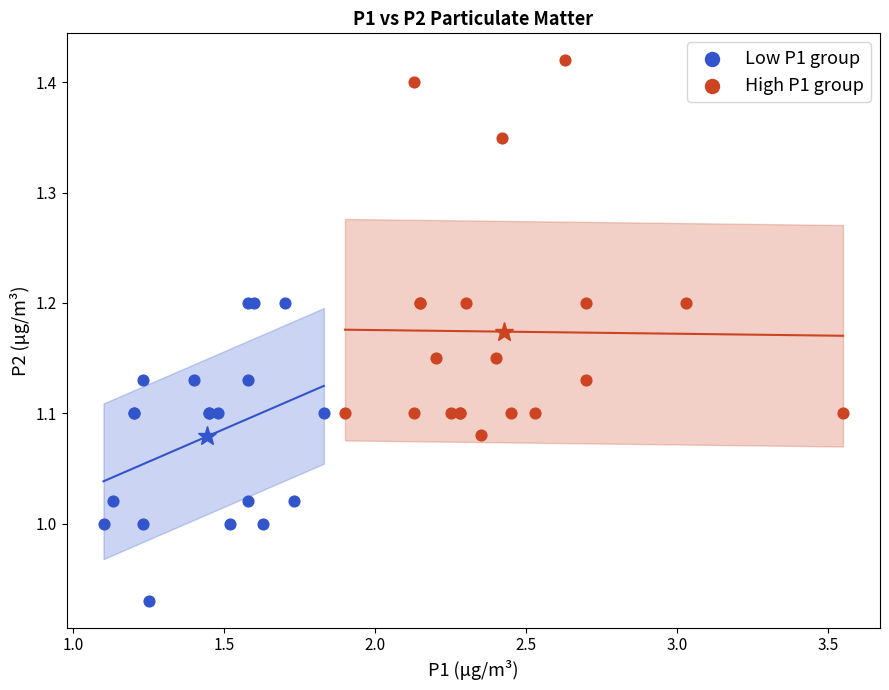

Which series contains the lowest Y value?

Low P1 group